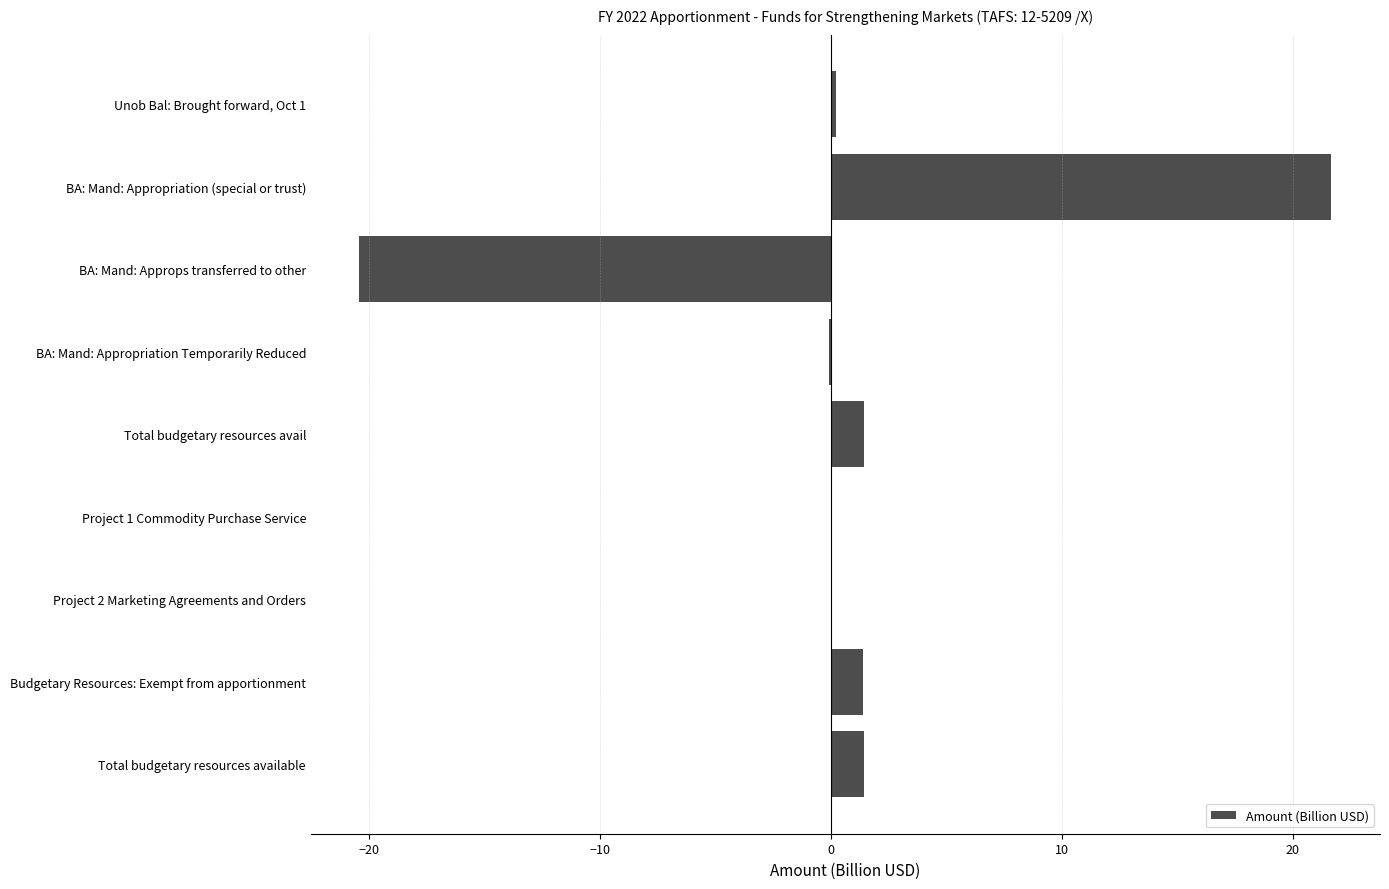

Is it true that the value at Budgetary Resources: Exempt from apportionment is 1.4?

True